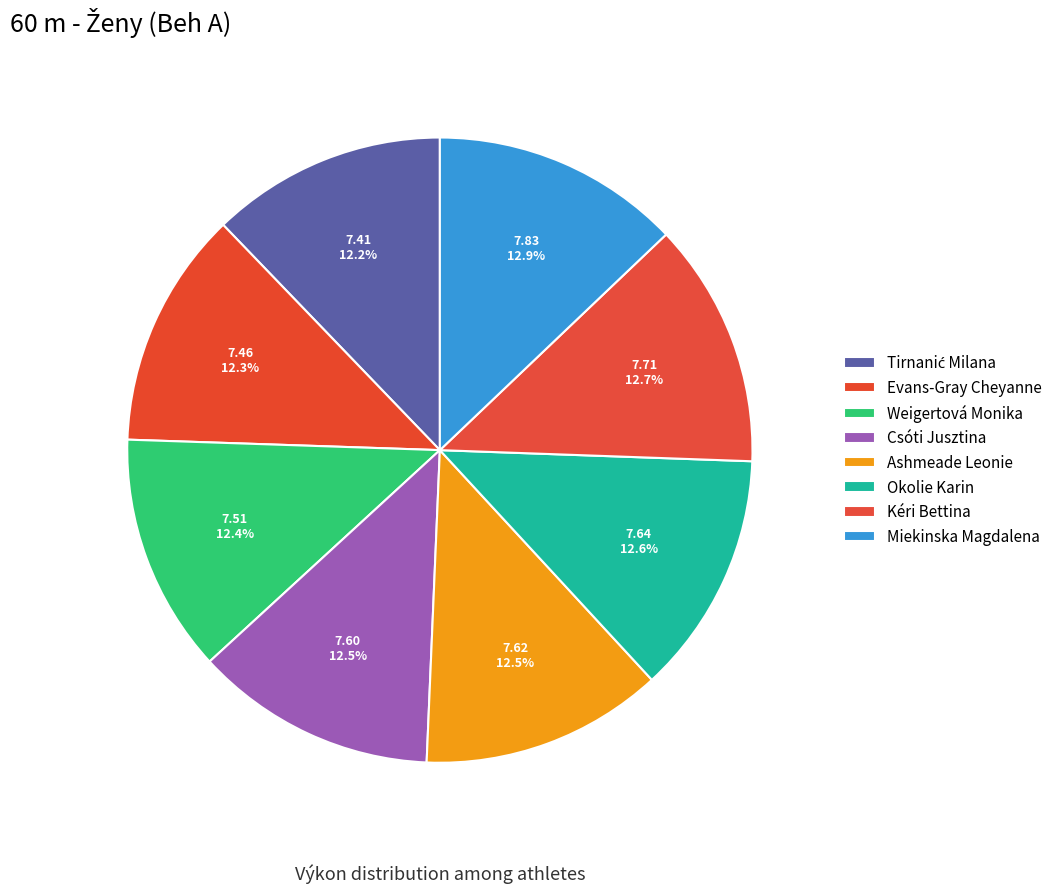

Which category has the biggest portion of the pie?

Miekinska Magdalena